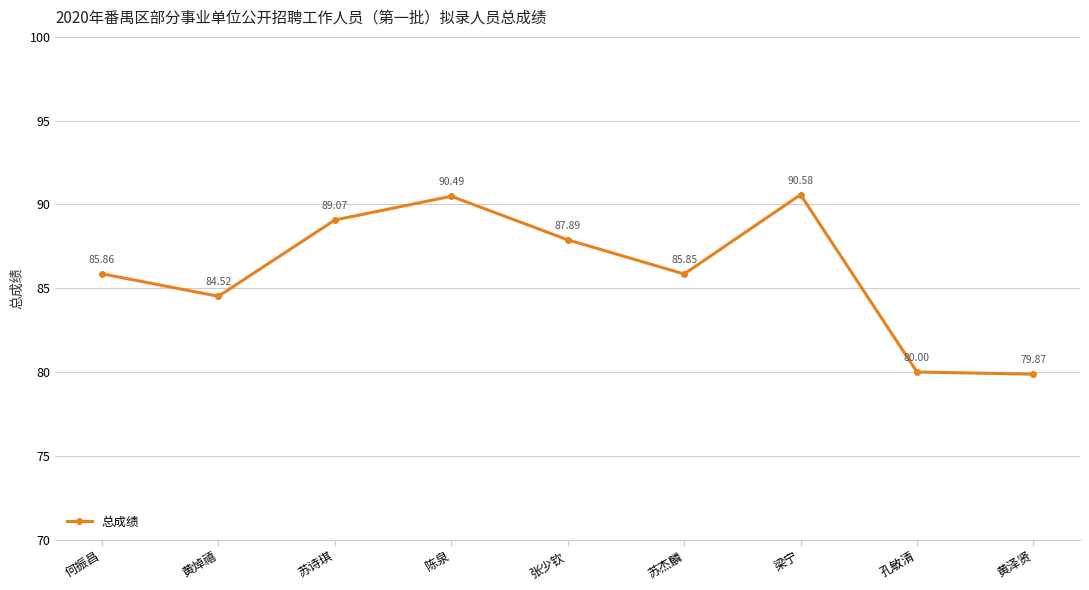

What is the label of the 4th point from the left?

陈泉